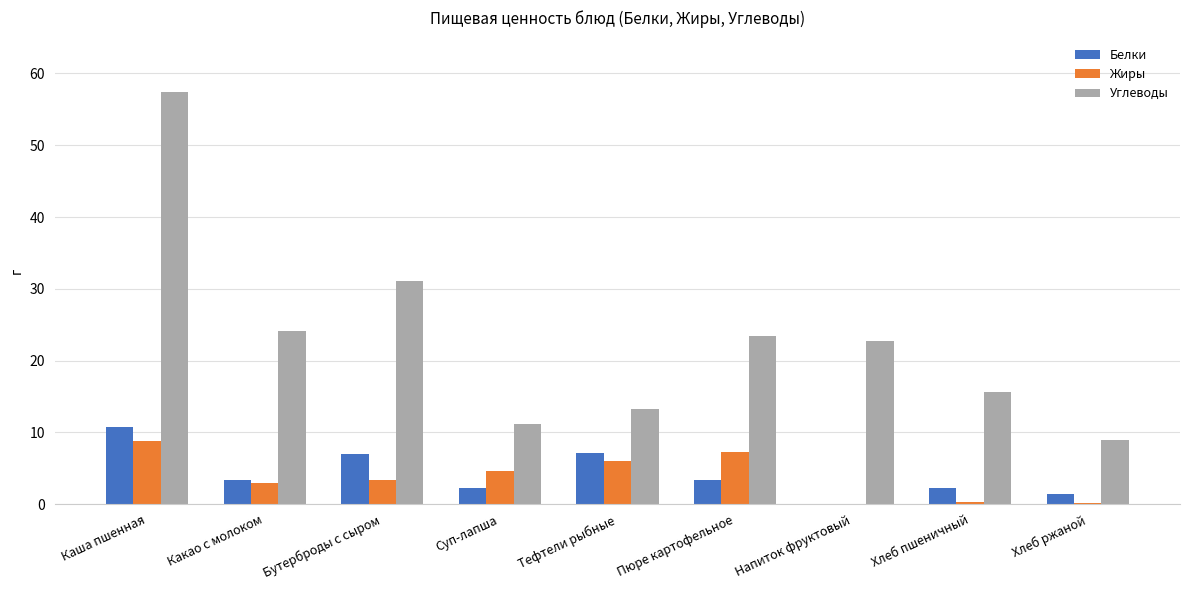

Which category has the highest value across all series?

Каша пшенная